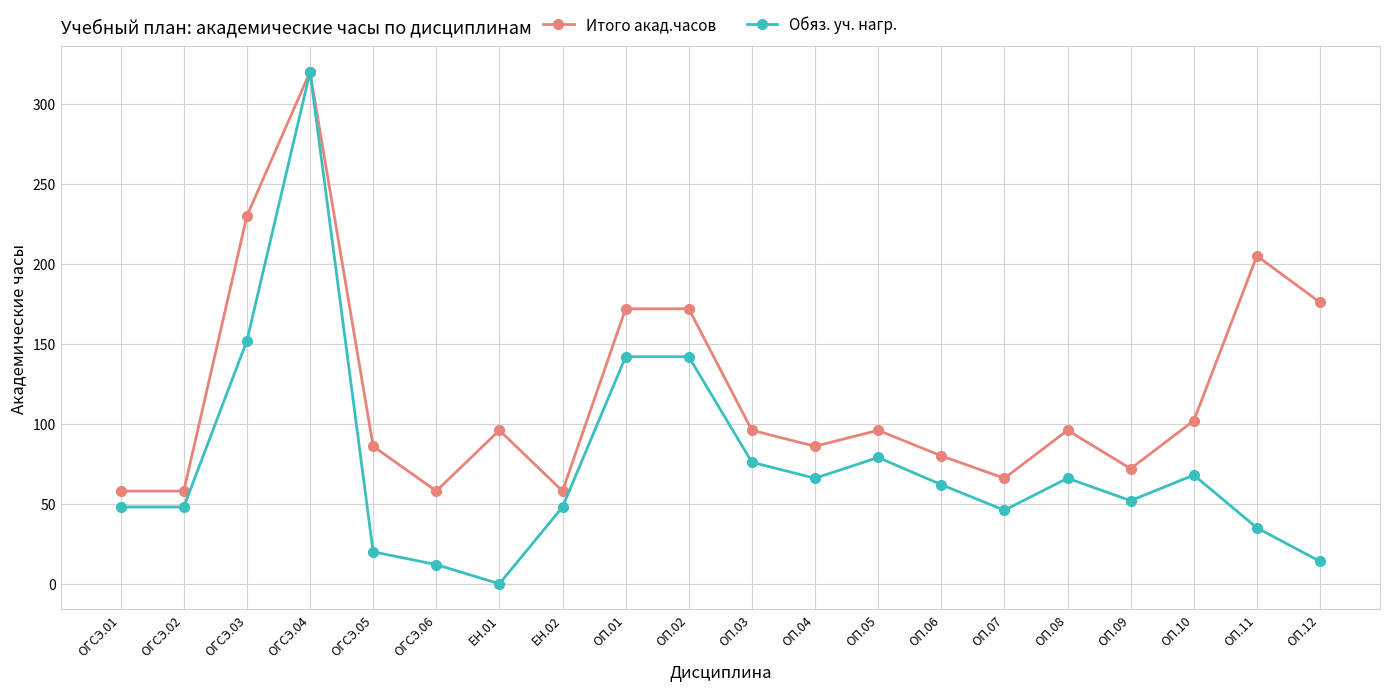

Where is Итого акад.часов nearest to the value 189?

ОП.12